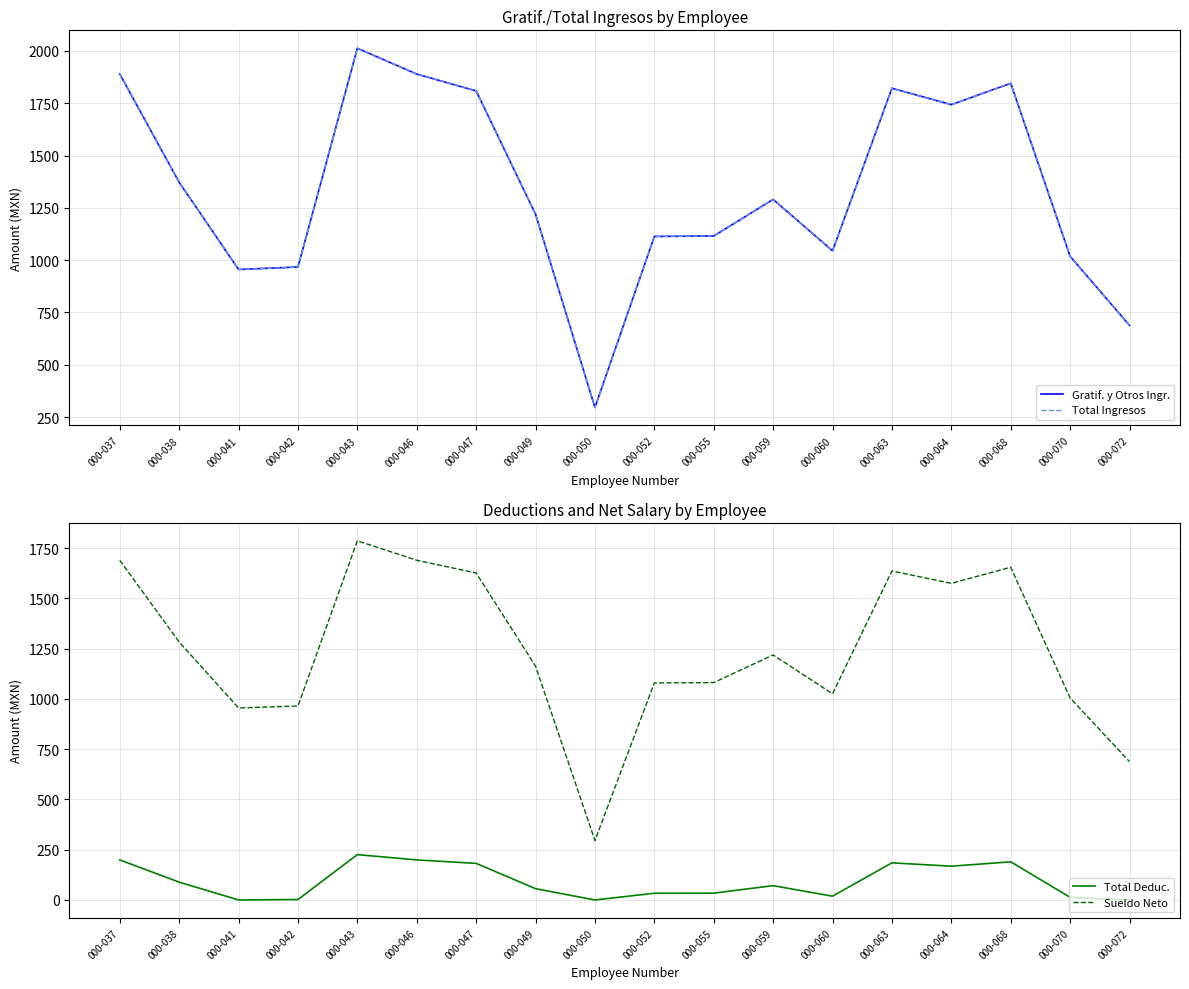

The Gratif. y Otros Ingr. series shows 688.4 at 000-072. True or false?

True